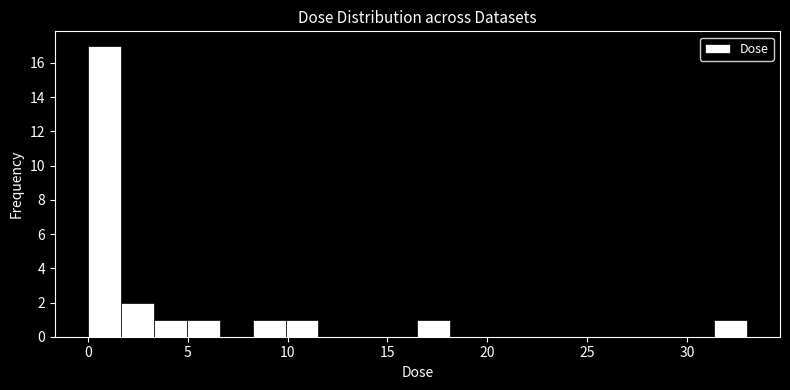

Read against the x-axis, roughly where is the centre of the tallest bar?

1.0